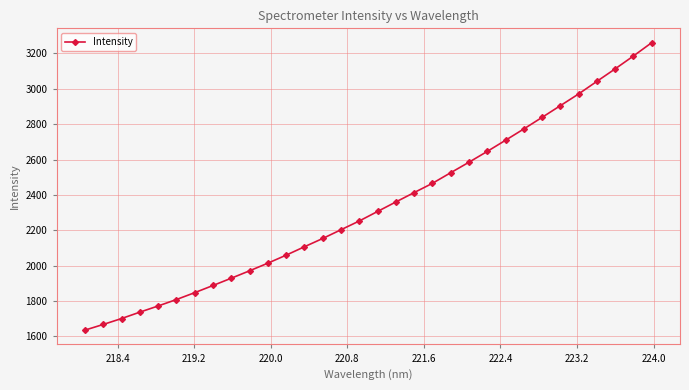

What is the difference between the second highest and minimum values?

1549.8